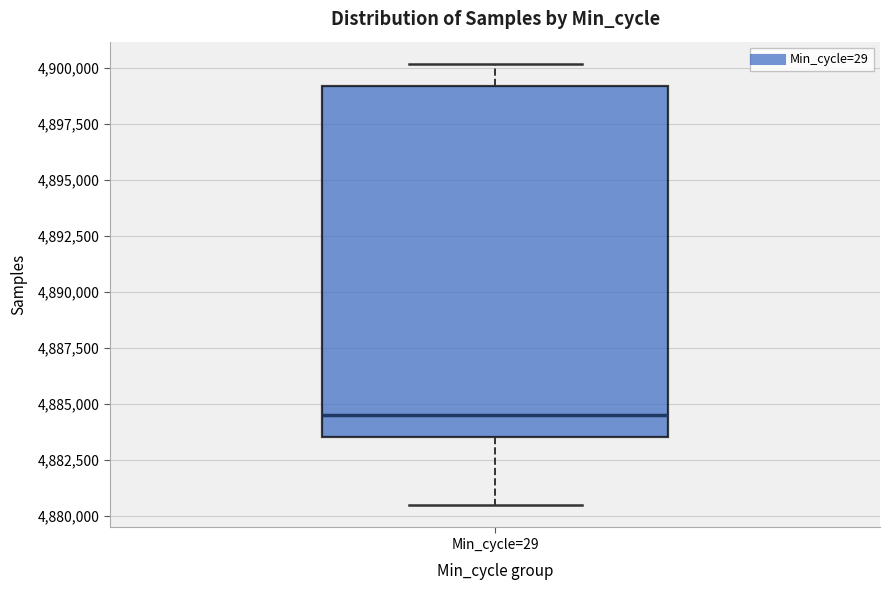

Transcribe this box plot: give where the median line is, the range the box spans, and where the two whiskers end, as read against the y-axis. The values are not printed on the chart, so give them approximately, as read against the axis.

median 4884500, box 4883500 to 4899000, whiskers 4880500 to 4900000